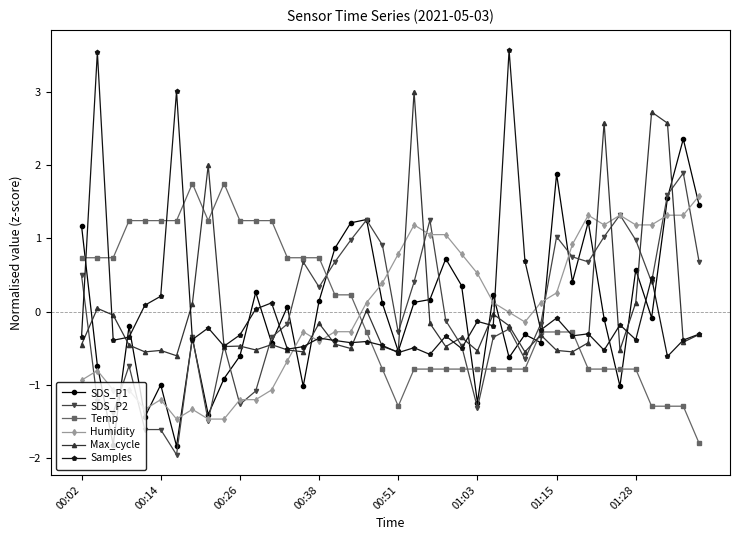

True or false: Max_cycle and SDS_P1 cross at least once.

True